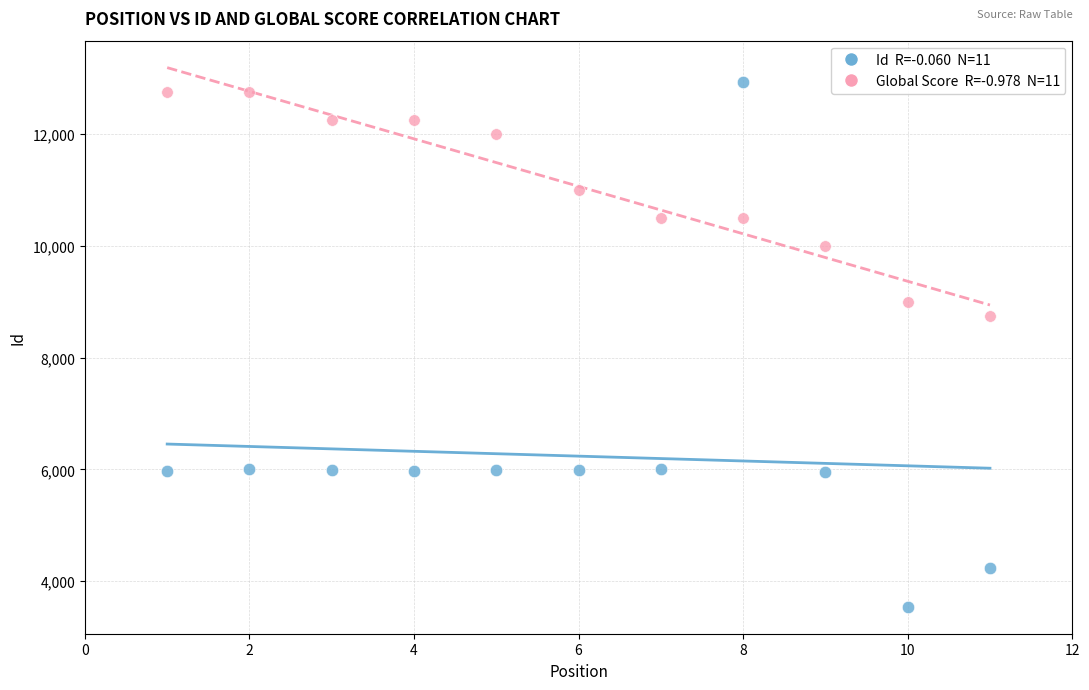

Across all data points, what is the range of X values (max minus min)?

10